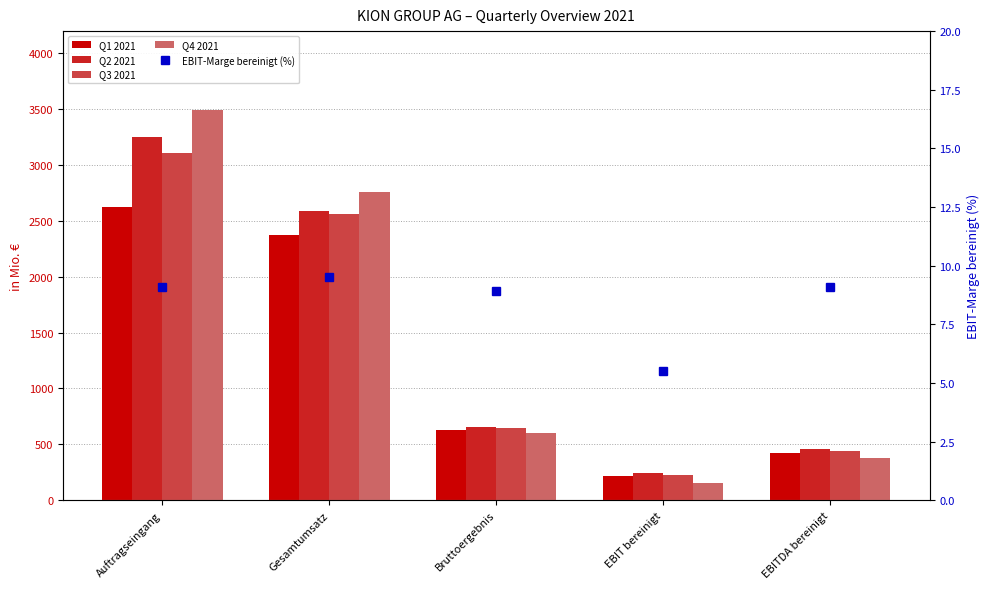

What is the sum of all Q3 2021 values?

6990.7